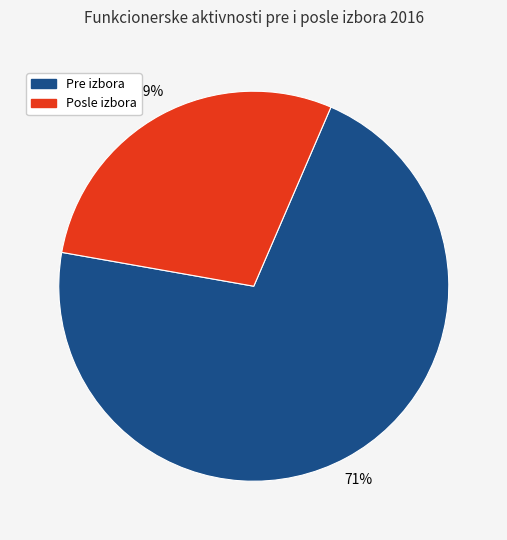

To the nearest percent, what is the average slice percentage?

50%